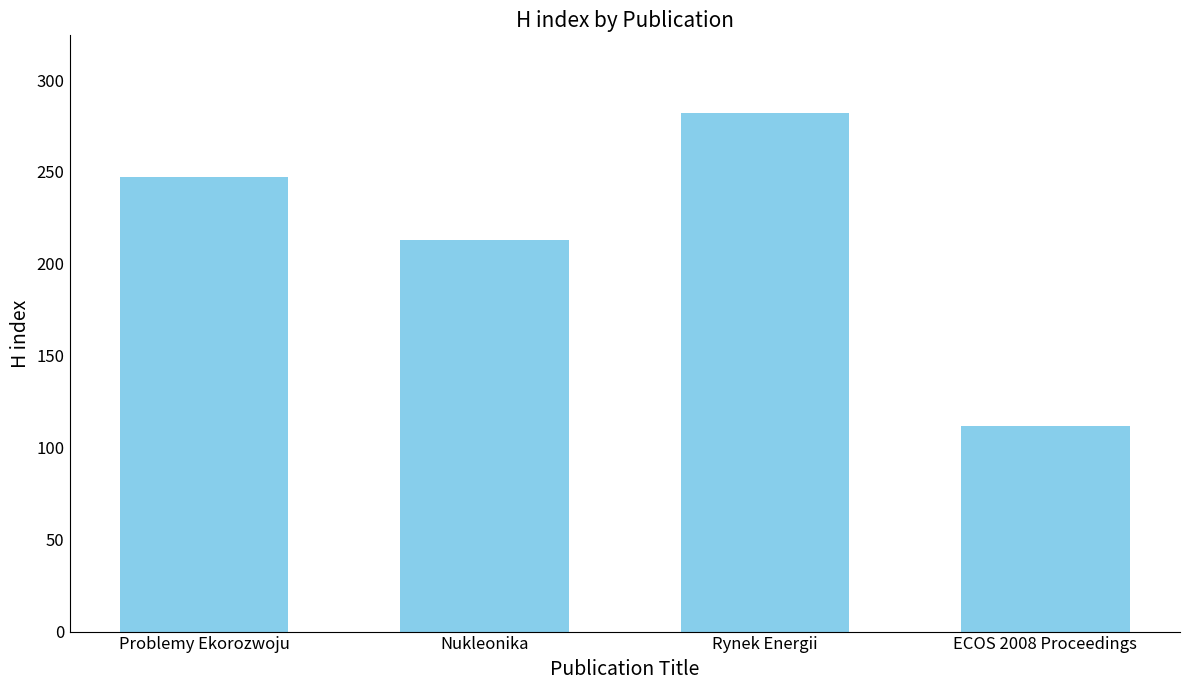

Reading left to right, what are all the values shown in this chart?

Problemy Ekorozwoju=247	Nukleonika=213	Rynek Energii=282	ECOS 2008 Proceedings=112